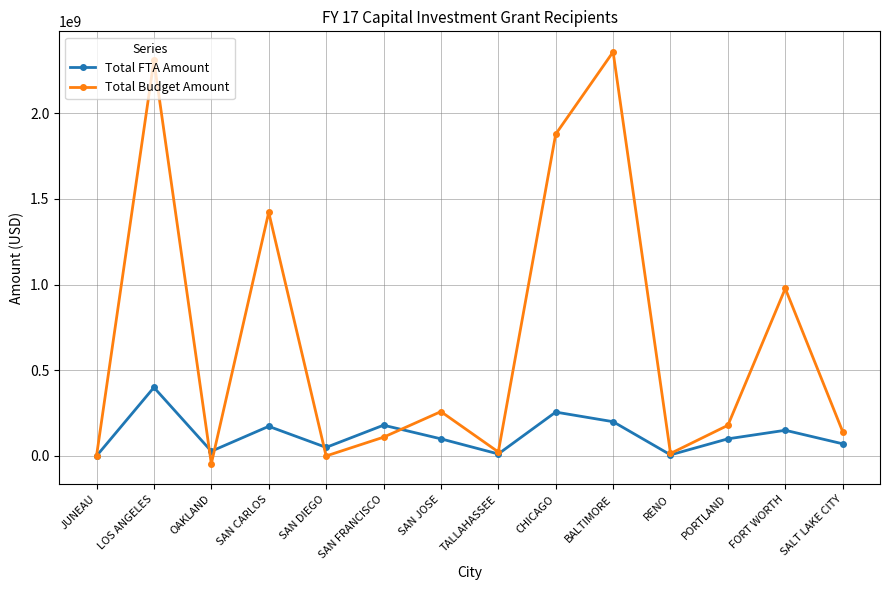

In Total FTA Amount, how many points are lower than both neighbors (excluding endpoints)?

4